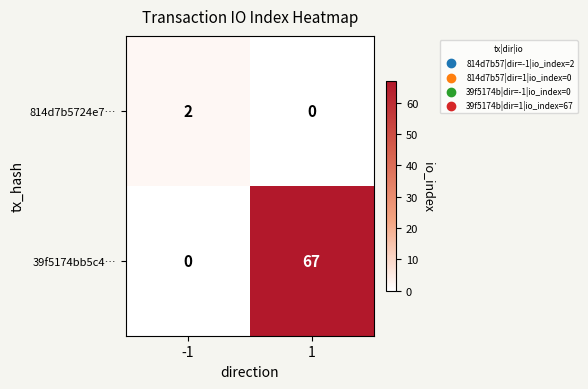

Reading left to right, extract all data points from this chart.

814d7b5724e7…: -1=2	1=0
39f5174bb5c4…: -1=0	1=67